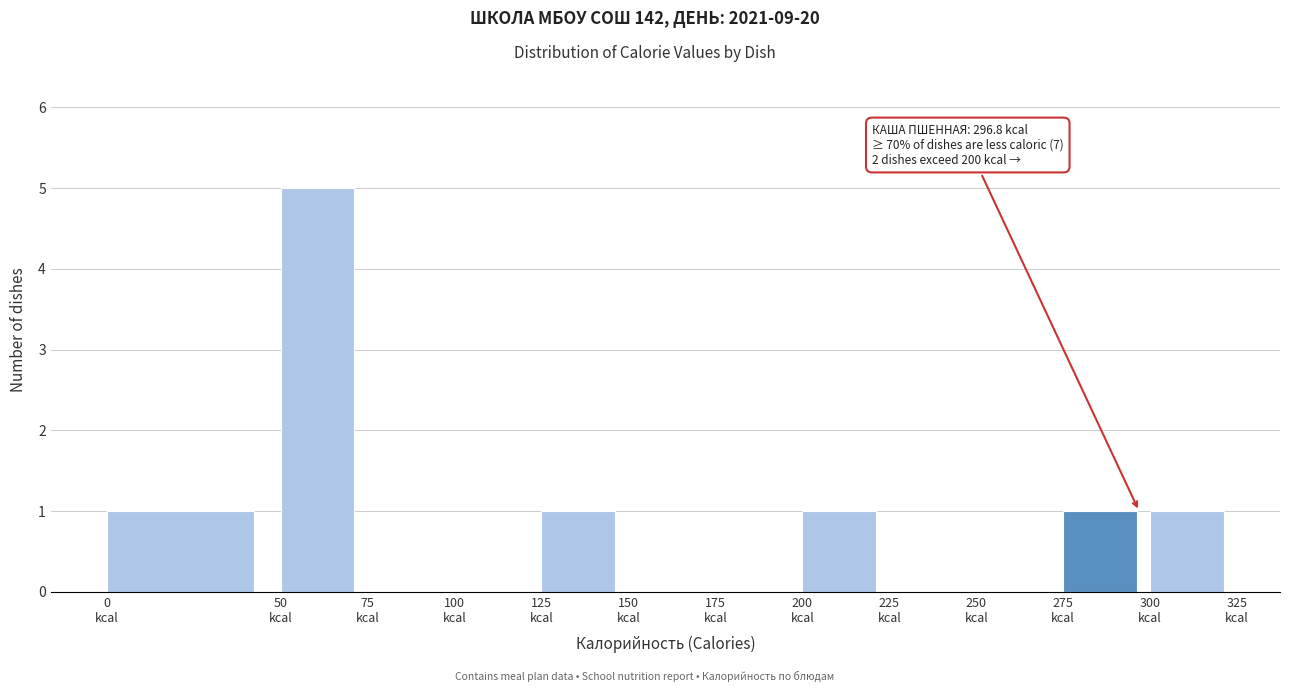

Over which range of the x-axis is the bar tallest?

50 to 75